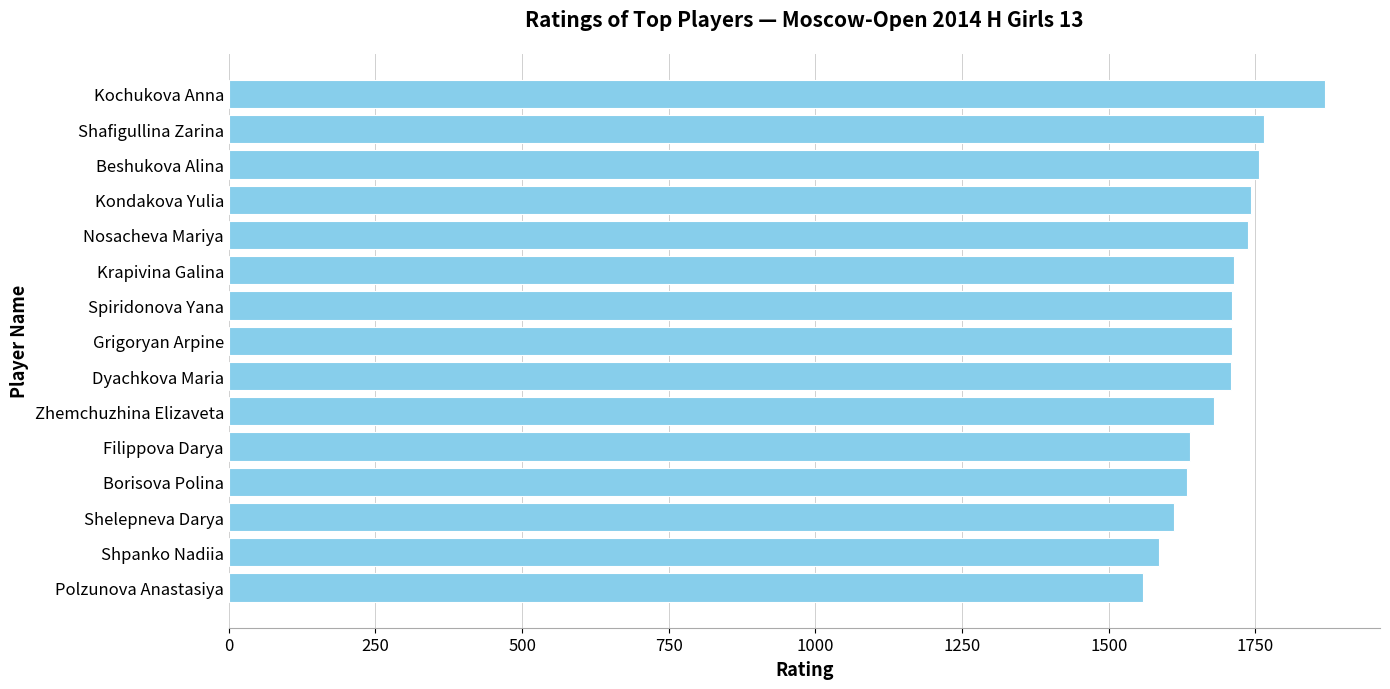

What is the change in value from Beshukova Alina to Zhemchuzhina Elizaveta?

-77